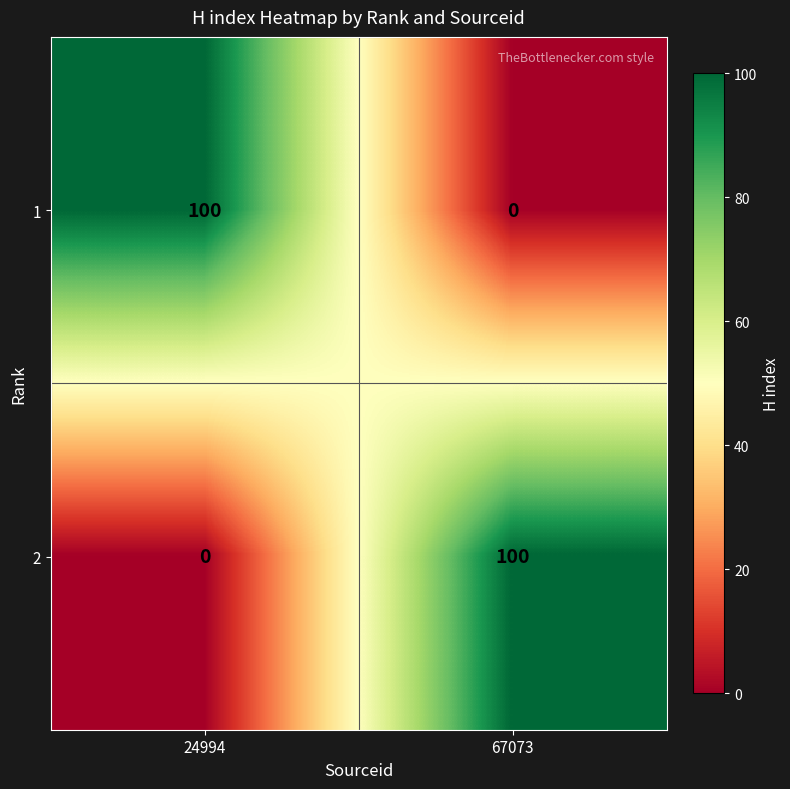

At how many categories does at least one series exceed 2?

2